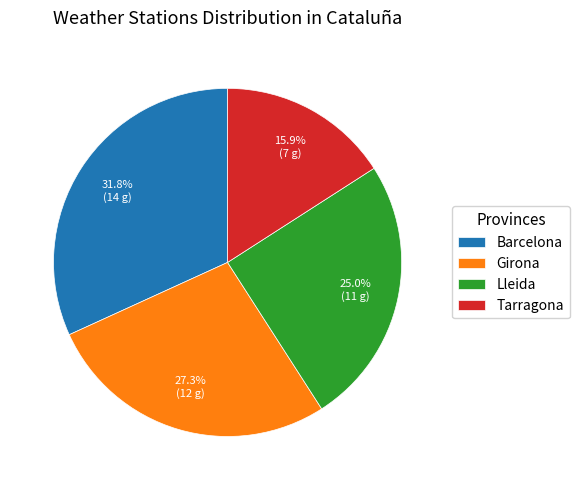

To the nearest percent, what percentage of the pie is Girona?

27%